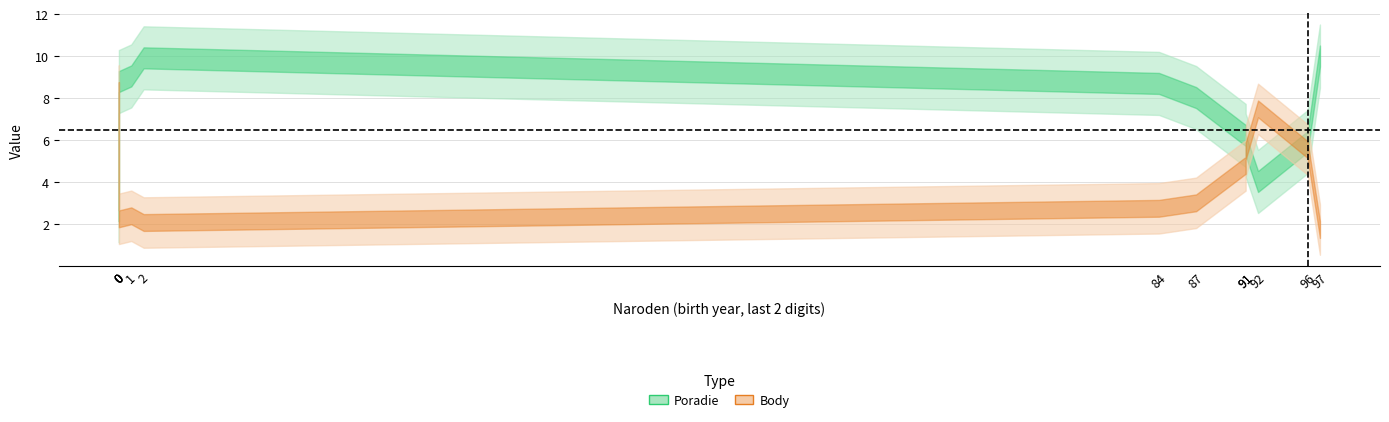

How many interior local valleys does the Body series have?

4